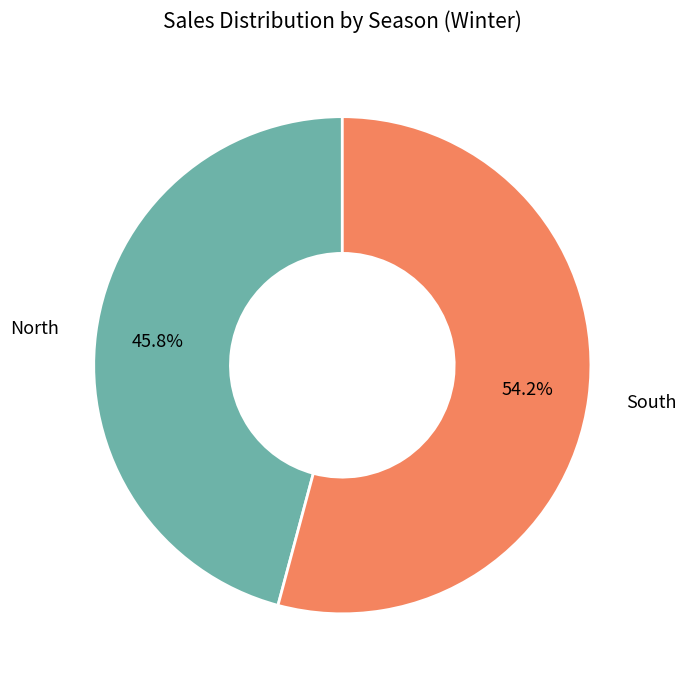

Rank the categories by value from highest to lowest.

South, North